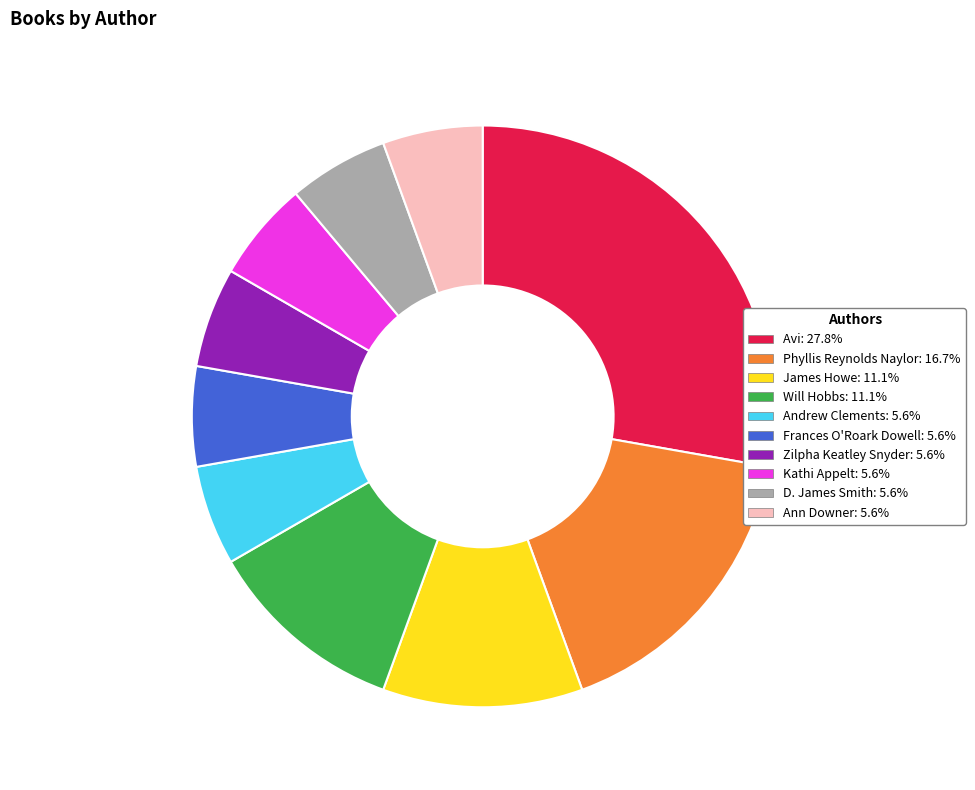

Is there any slice that represents more than half of the pie?

No